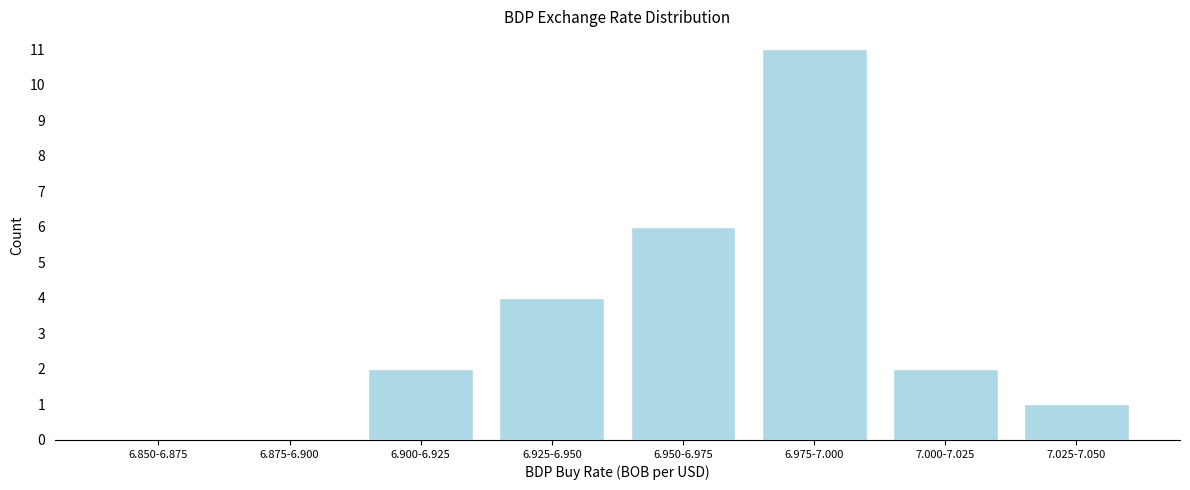

Reading left to right, list all the values displayed in this chart.

6.850-6.875=0	6.875-6.900=0	6.900-6.925=2	6.925-6.950=4	6.950-6.975=6	6.975-7.000=11	7.000-7.025=2	7.025-7.050=1